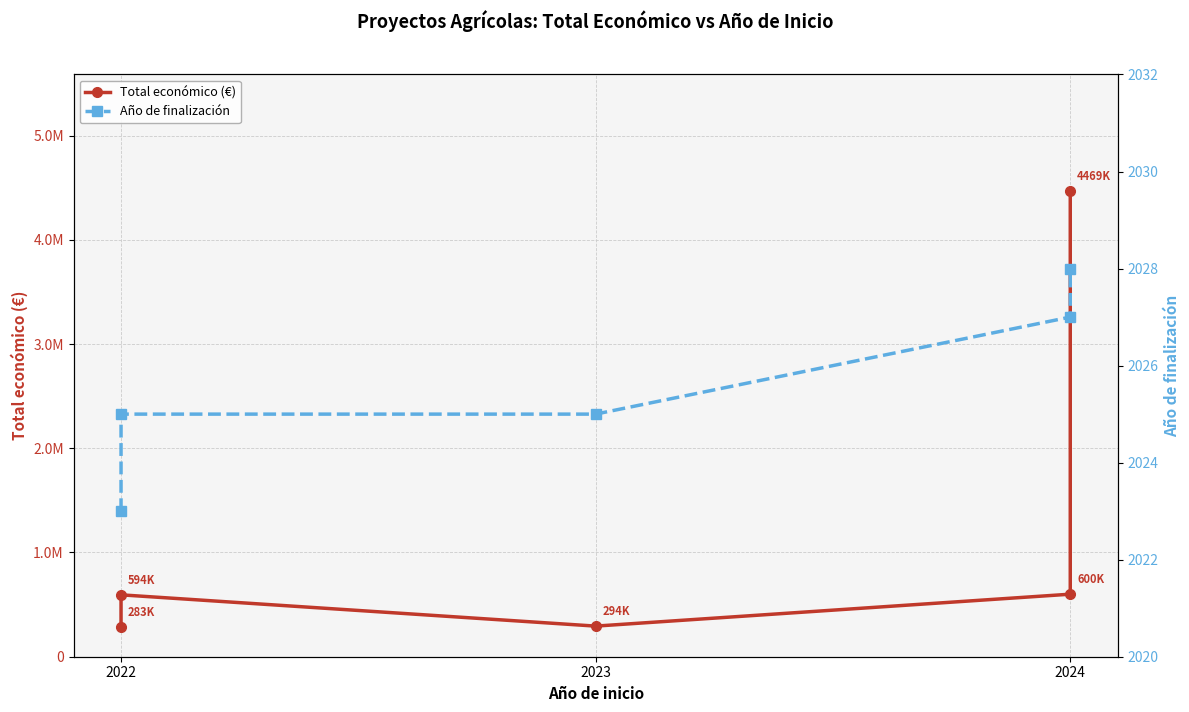

What is the lowest value of the Total económico (€) series?

283310